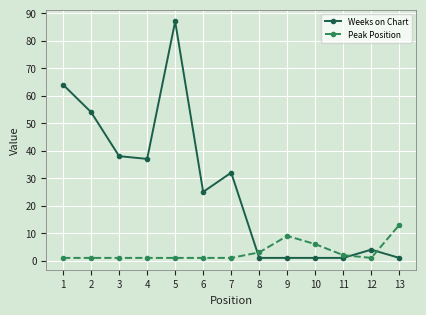

What is the sum of all Peak Position values?

41